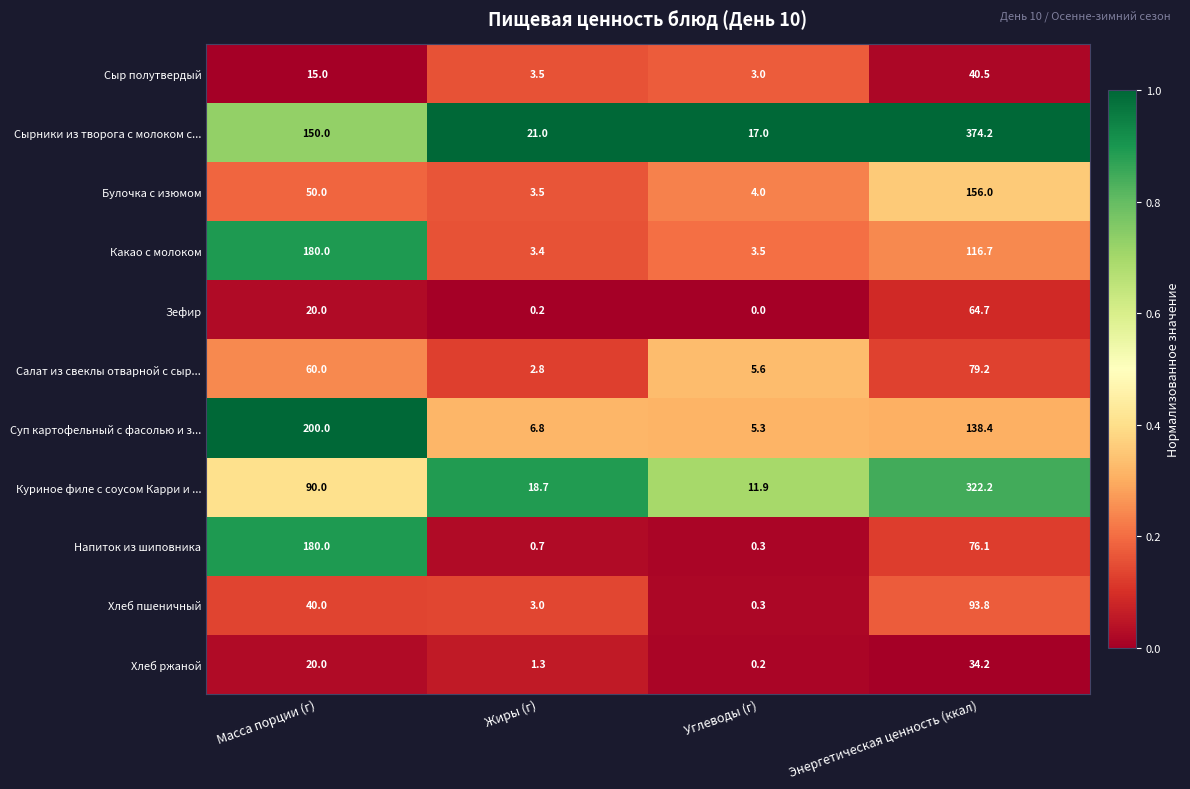

True or false: Сырники из творога с молоком с... has a value of 644.4 at Энергетическая ценность (ккал).

False